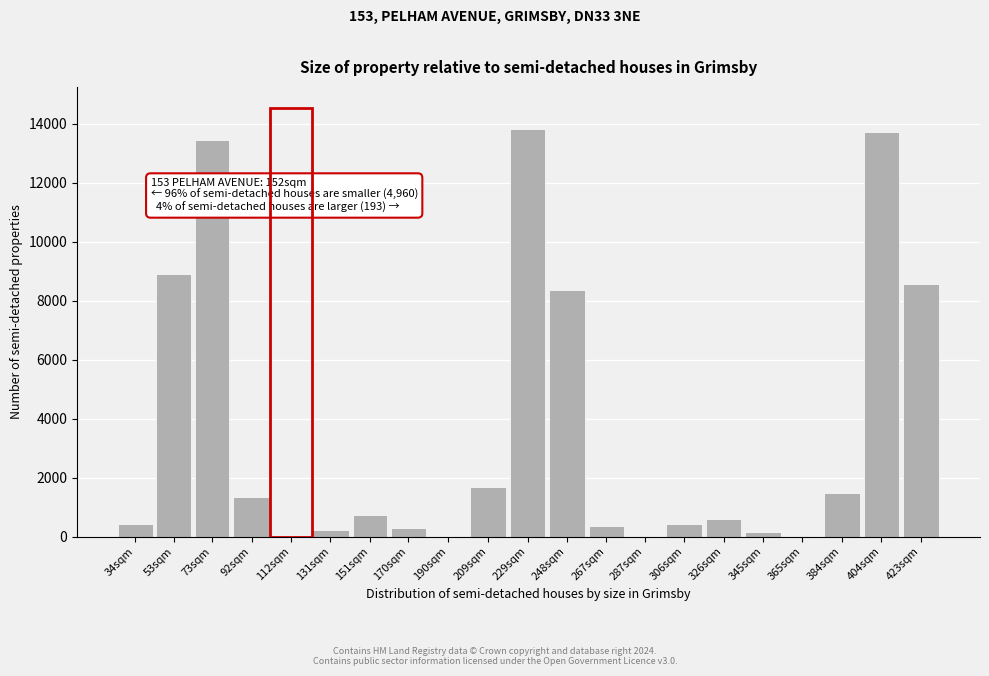

What is the sum of all values?

74568